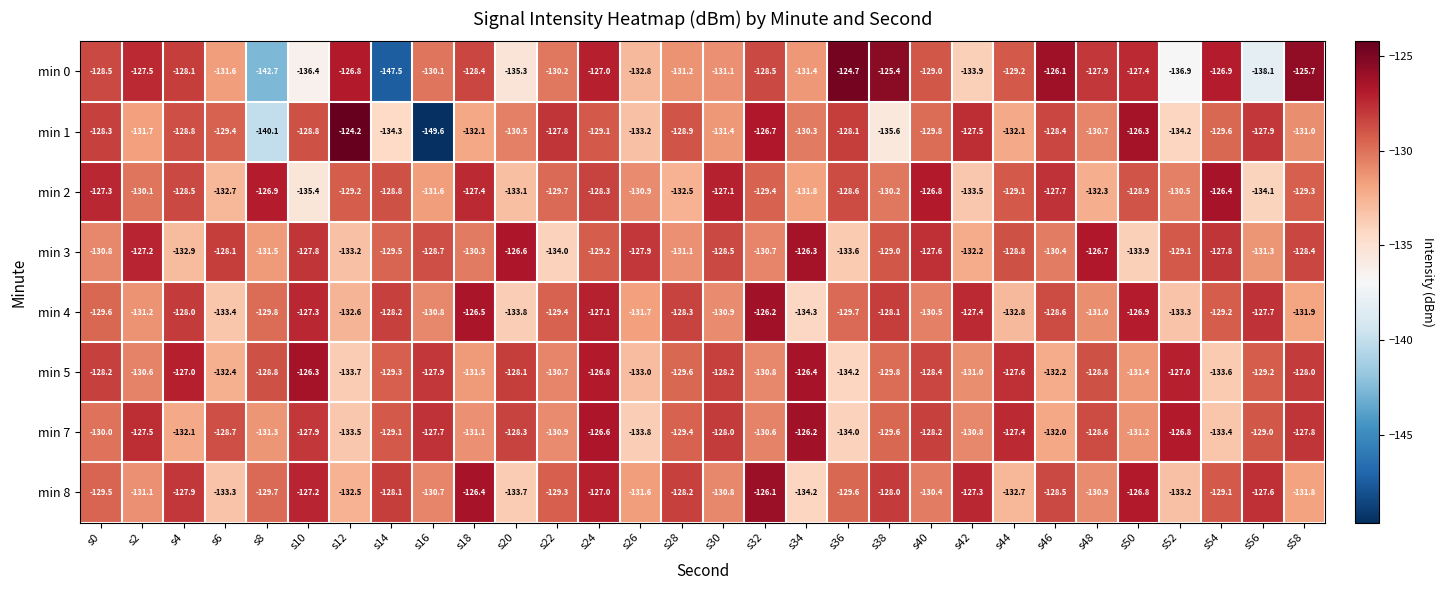

At which label is min 3 closest to -130?

s18